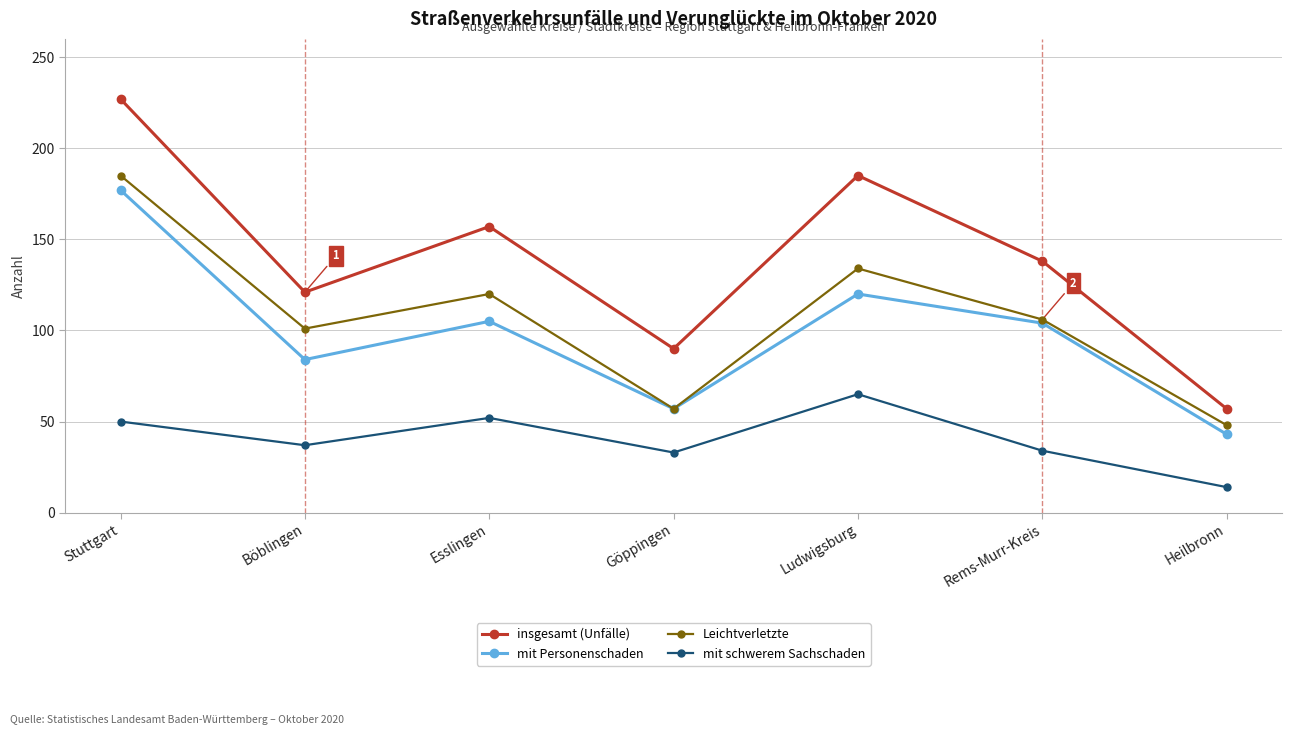

What is the label of the 5th point from the right?

Esslingen